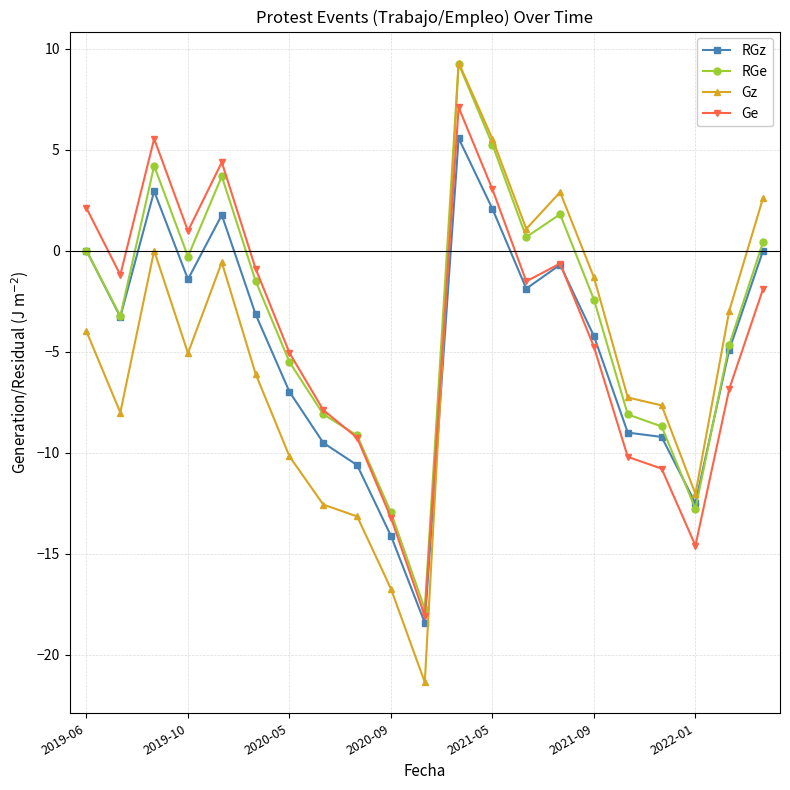

What are all the series names shown in the legend?

RGz, RGe, Gz, Ge